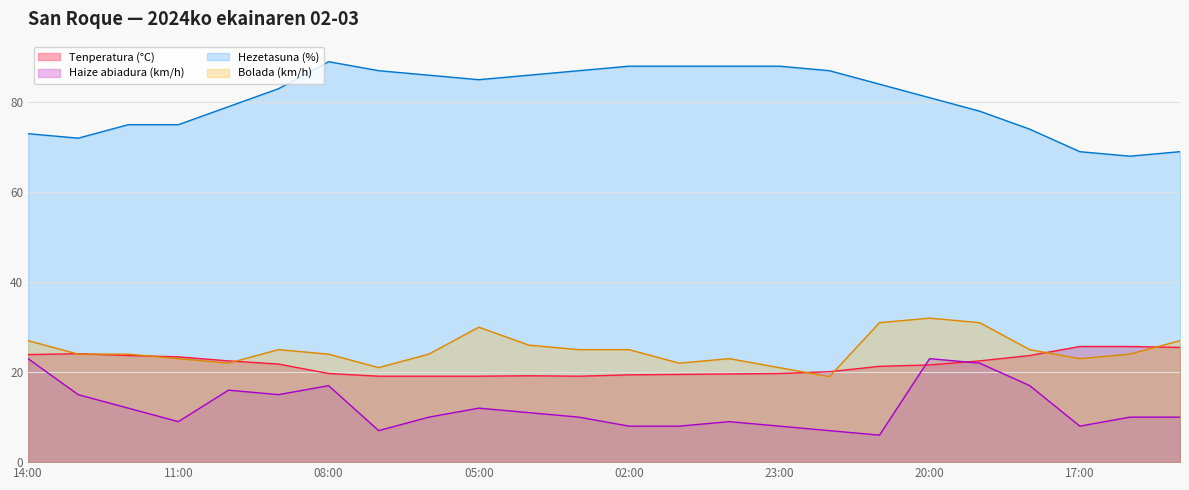

What is the sum of the Haize abiadura (km/h) values at 07:00 and 12:00?

19.0